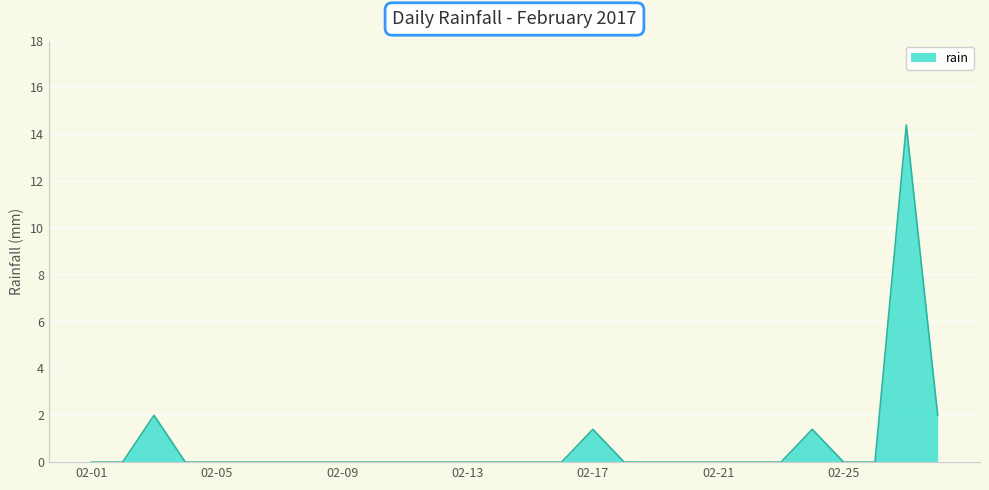

What is the difference between the maximum and minimum values?

14.4